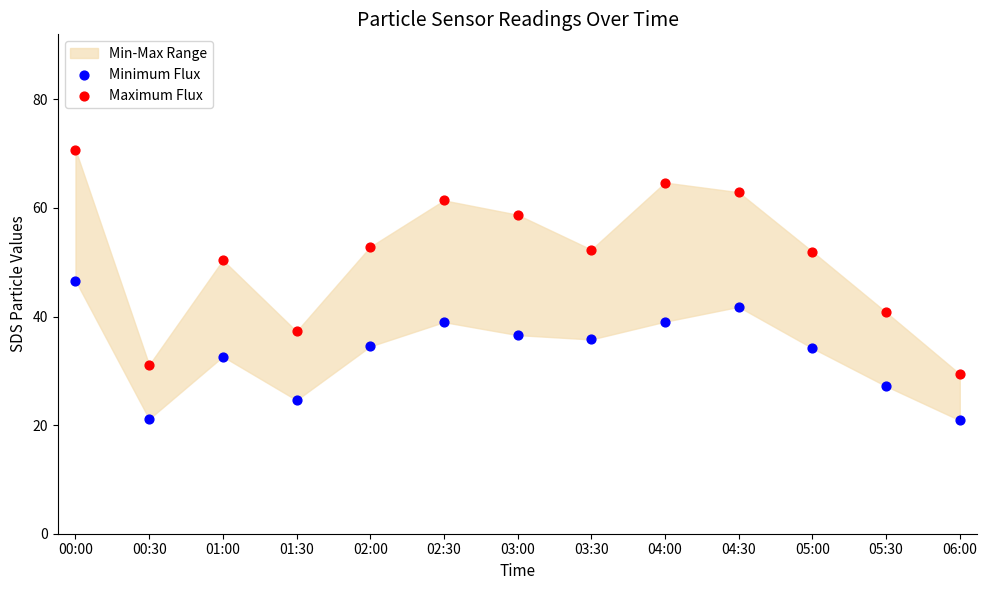

Across all series, what Y value is closest to 45?

46.6